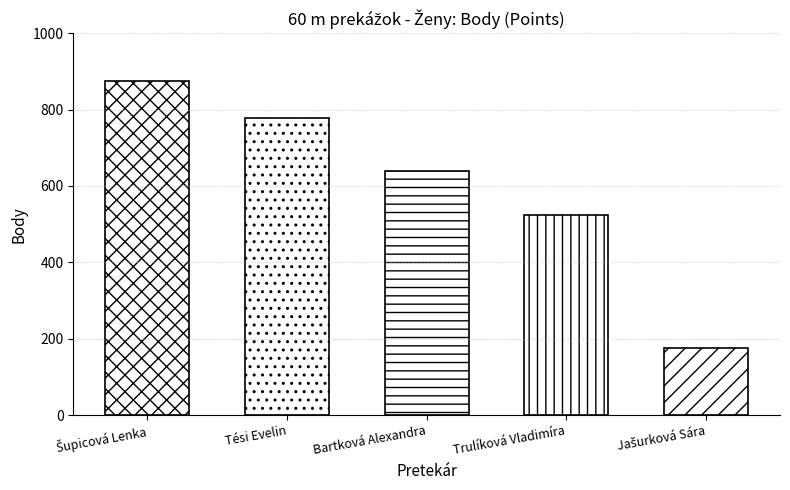

At which label does the data first exceed 639?

Šupicová Lenka